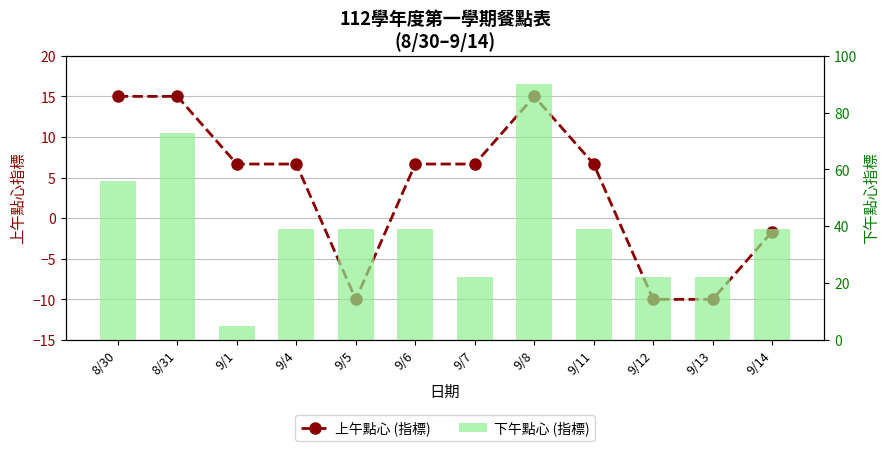

Which series has the largest total across all categories?

下午點心 (指標)